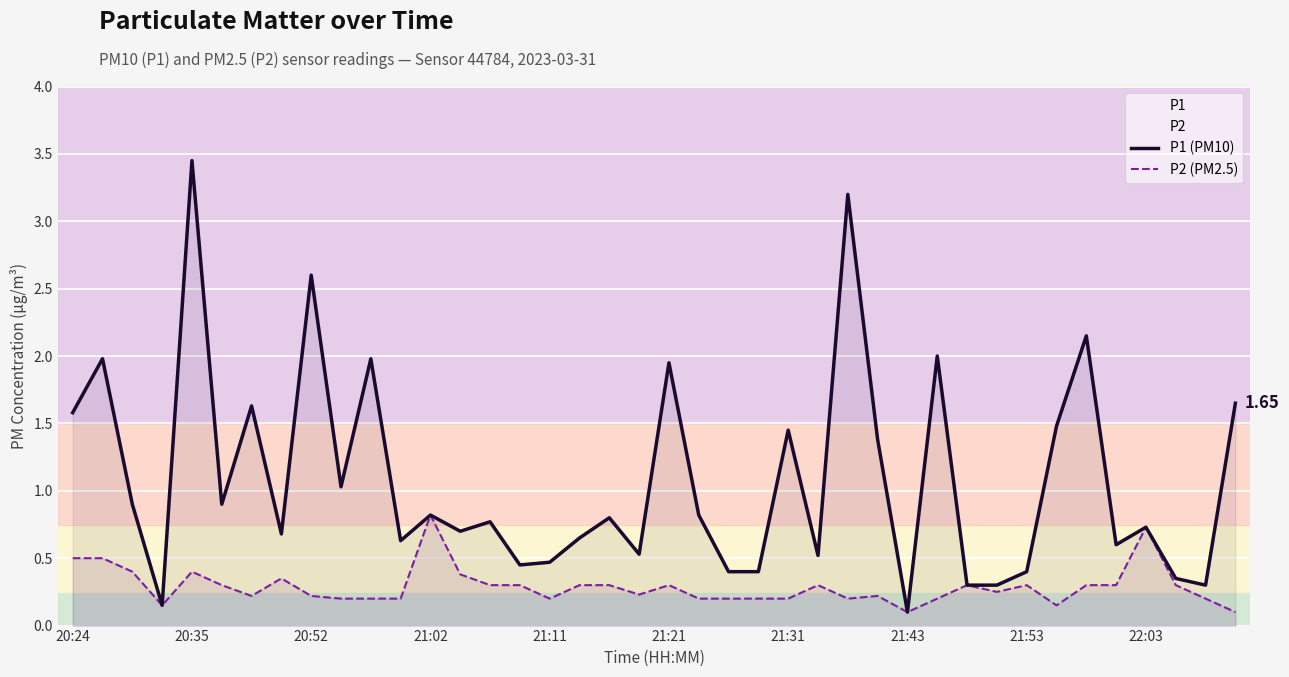

Which series has the largest range (max minus min)?

P1 (PM10)